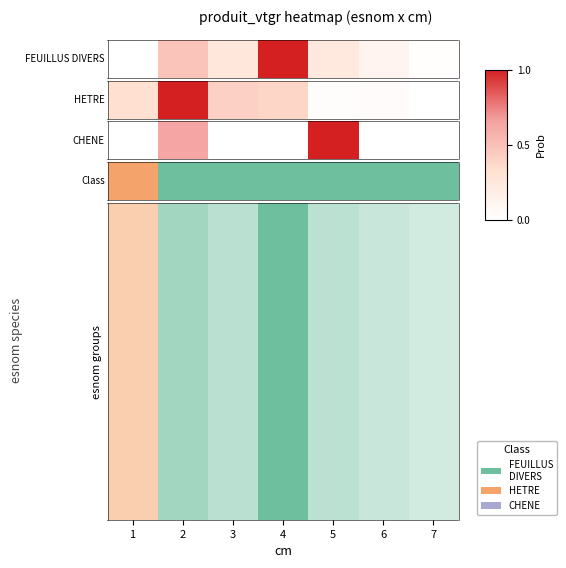

Which has a higher value, 2 or 7?

2